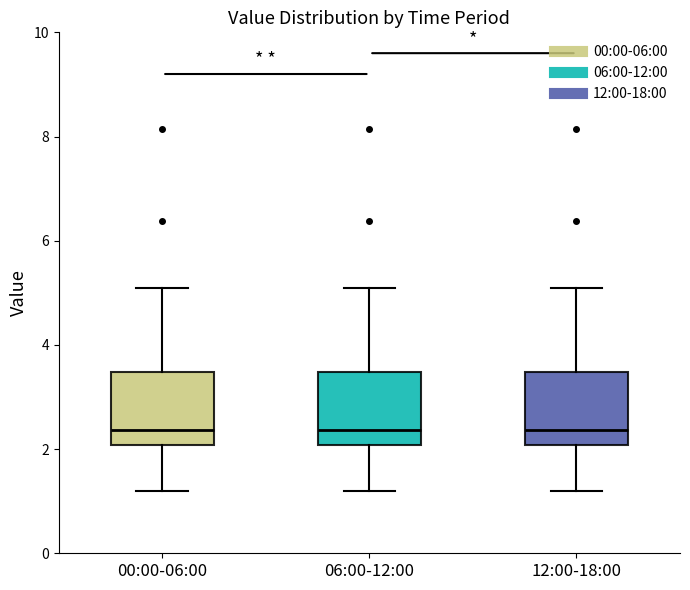

Reading left to right, transcribe this box plot: for each box, give where its median line is, the range the box spans, and where its two whiskers end, as read against the y-axis. The values are not printed on the chart, so give them approximately, as read against the axis.

00:00-06:00: median 2.4, box 2.0 to 3.4, whiskers 1.2 to 5.2
06:00-12:00: median 2.4, box 2.0 to 3.4, whiskers 1.2 to 5.2
12:00-18:00: median 2.4, box 2.0 to 3.4, whiskers 1.2 to 5.2